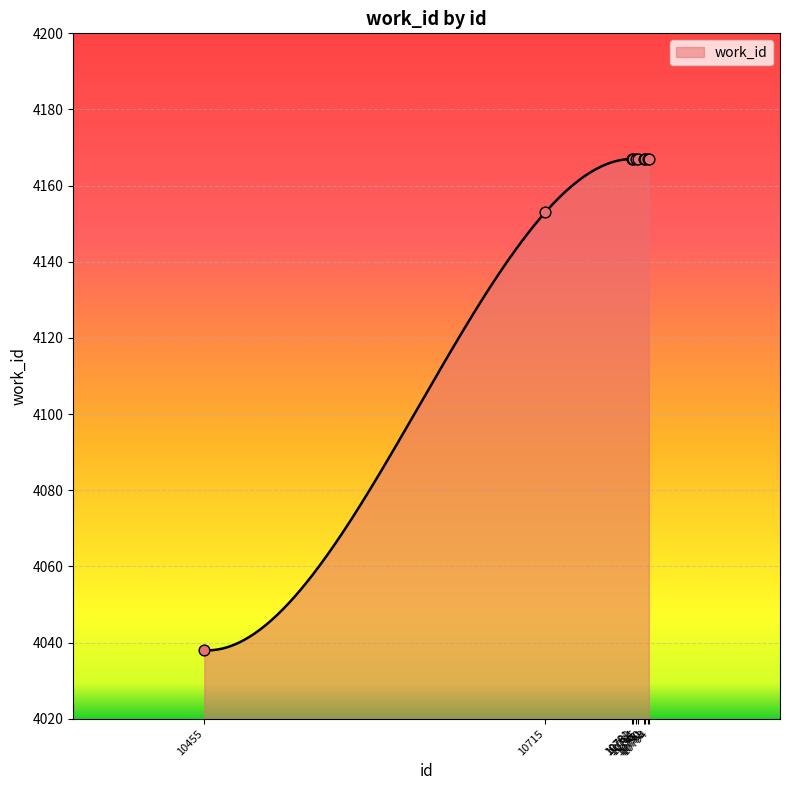

Which has a higher value, 10794 or 10784?

10794